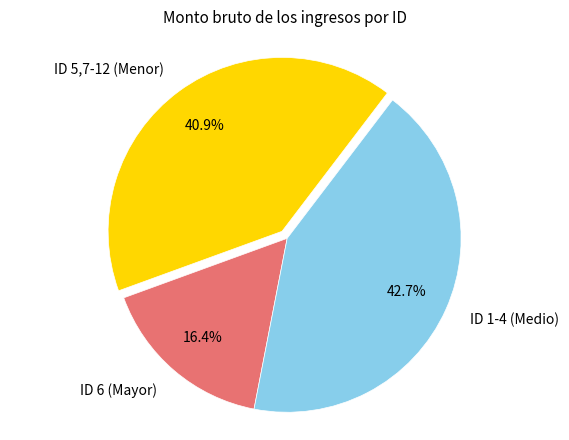

What portion of the pie excludes ID 1-4 (Medio)?

57.3%